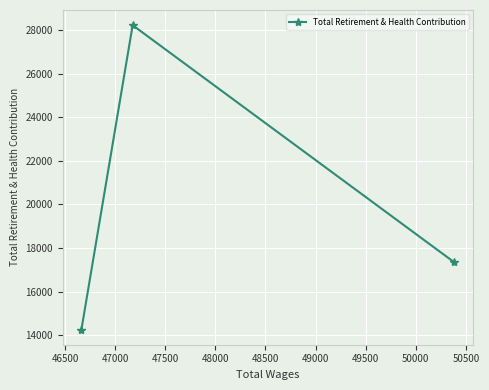

What is the value of the 2nd point from the left?

28235